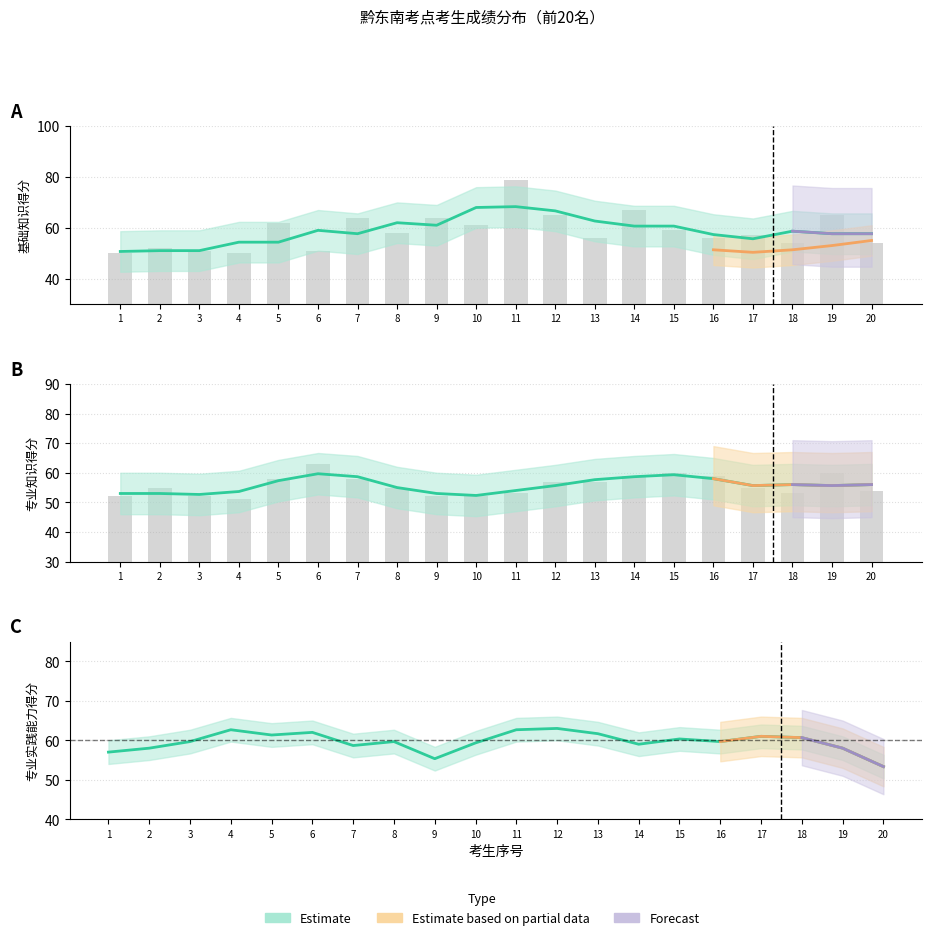

Is it true that 专业知识 equals 36 at 9?

False